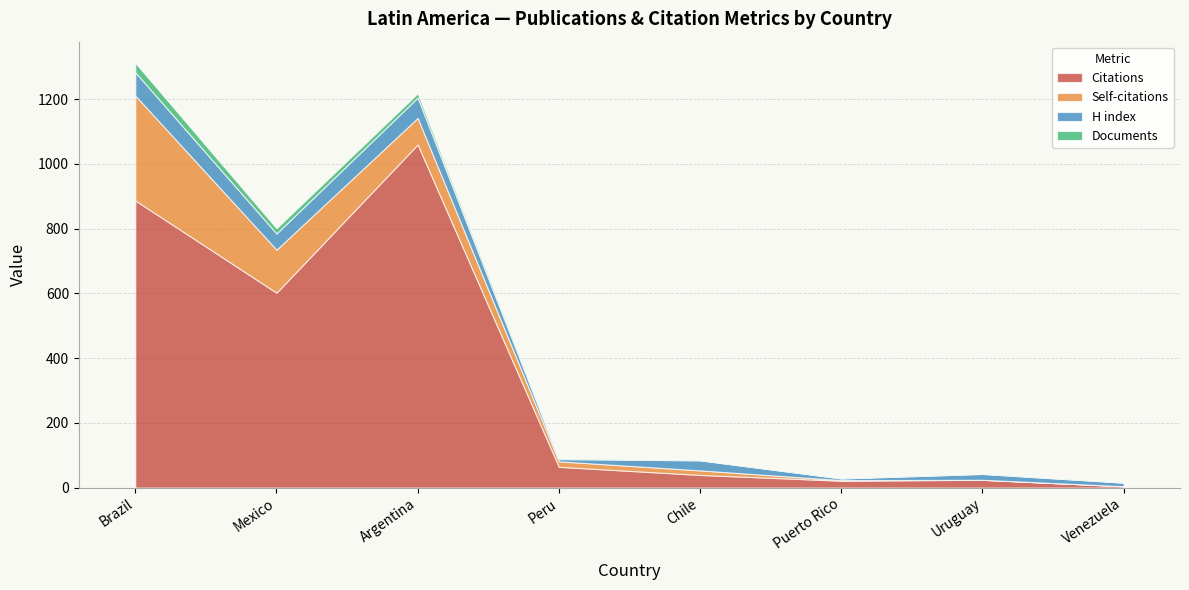

Which category has the lowest value in the H index series?

Puerto Rico